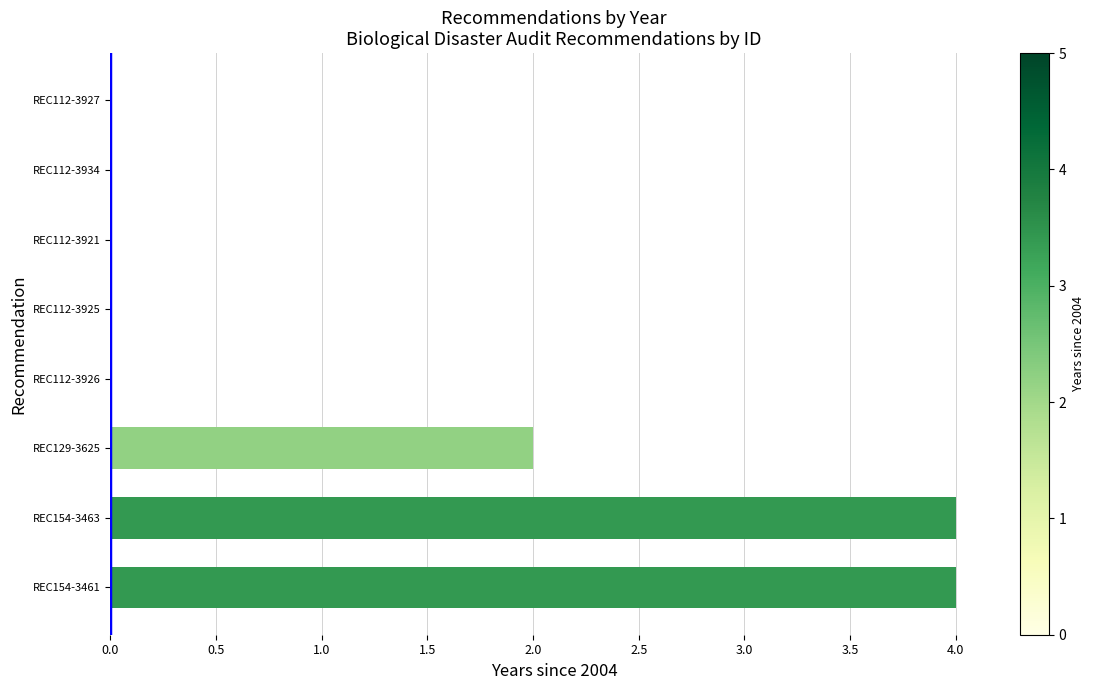

Reading bottom to top, transcribe all the data shown in this chart.

REC154-3461=4	REC154-3463=4	REC129-3625=2	REC112-3926=0	REC112-3925=0	REC112-3921=0	REC112-3934=0	REC112-3927=0